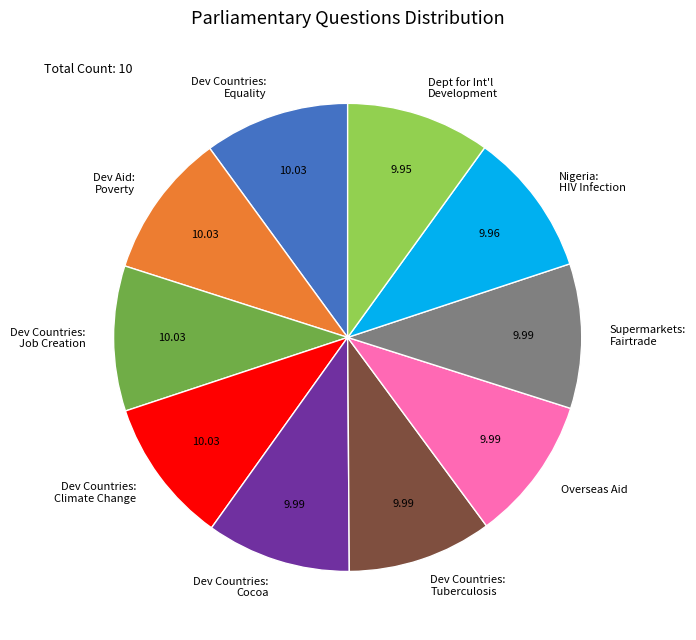

Does Nigeria: HIV Infection represent more than half of the total?

No